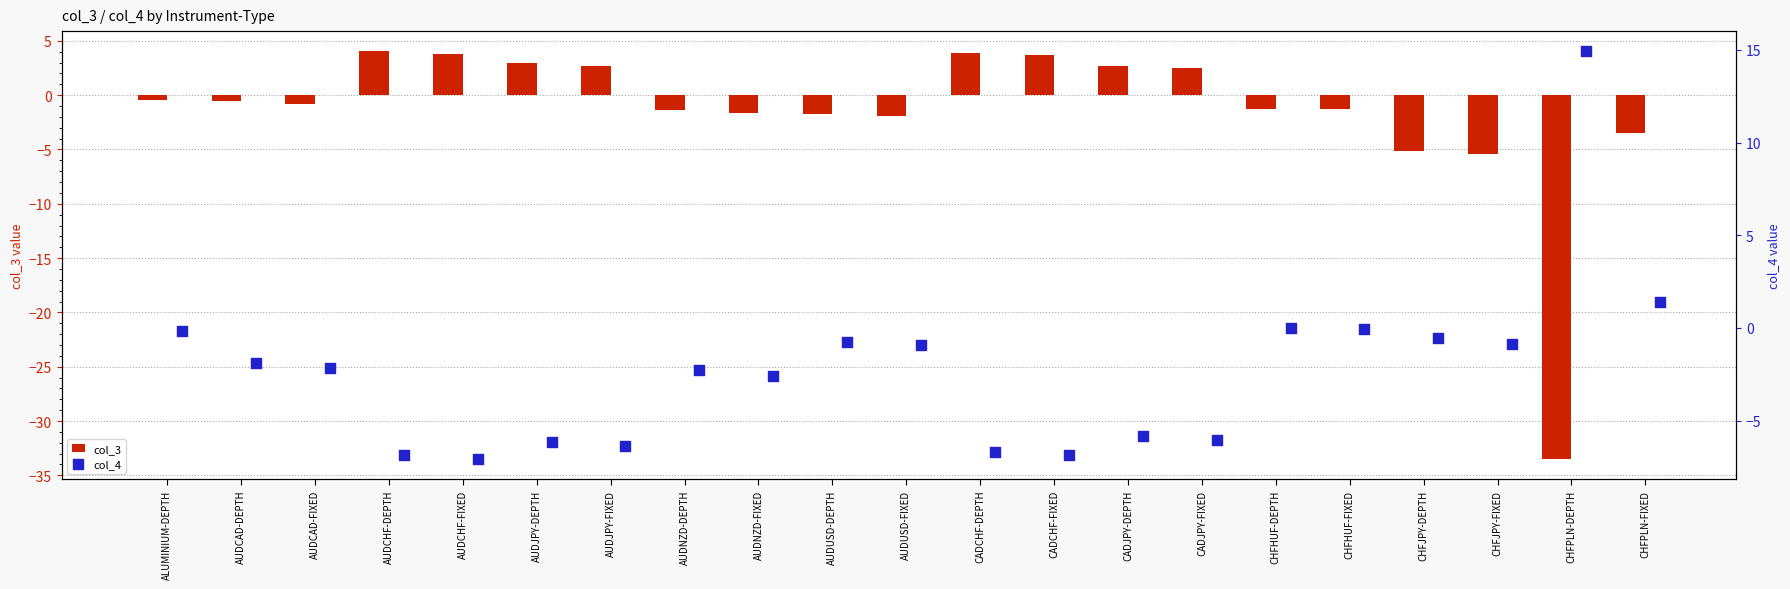

Which series has the largest total across all categories?

col_3